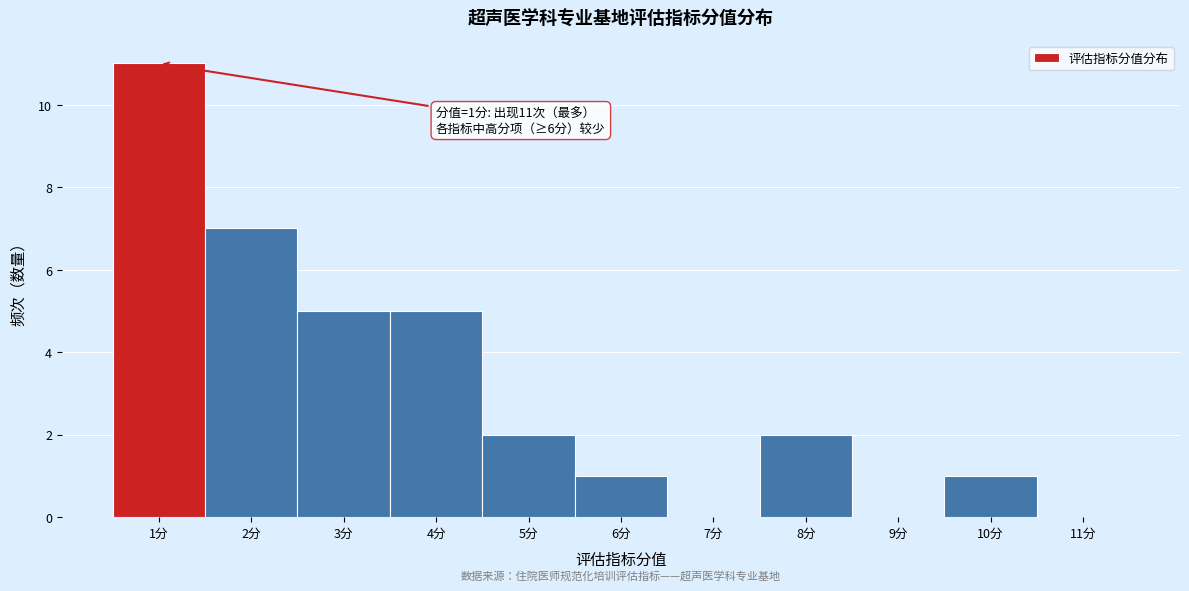

Over which range of the x-axis is the bar tallest?

0.5 to 1.5